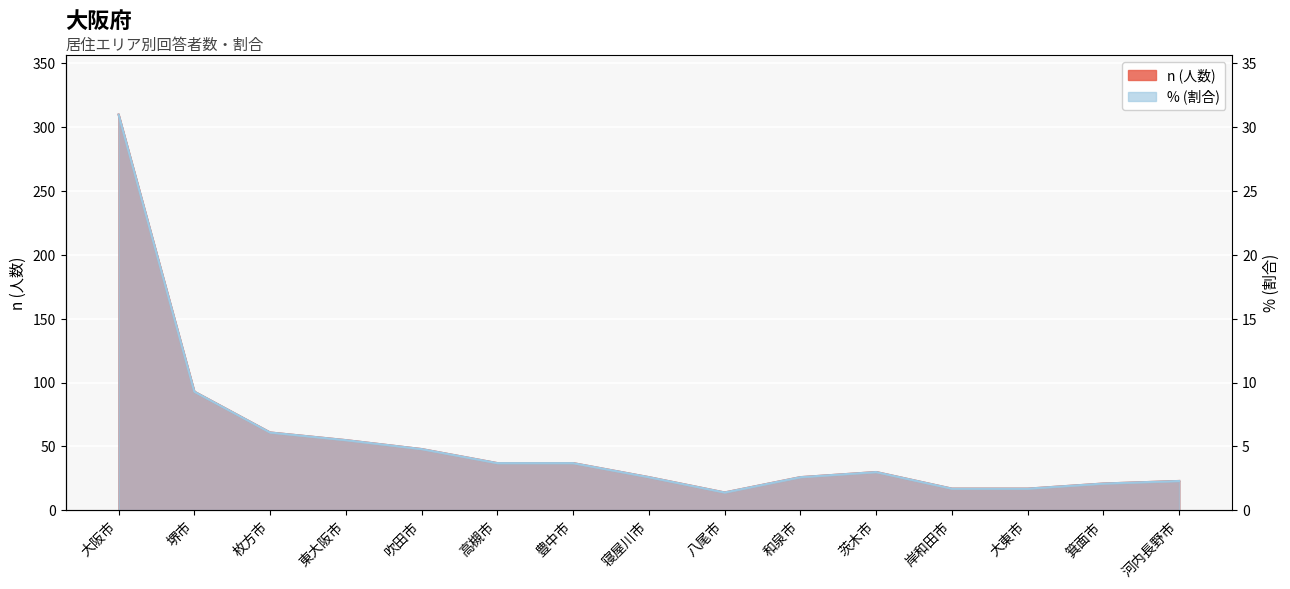

True or false: n (人数) and % (割合) cross at least once.

False